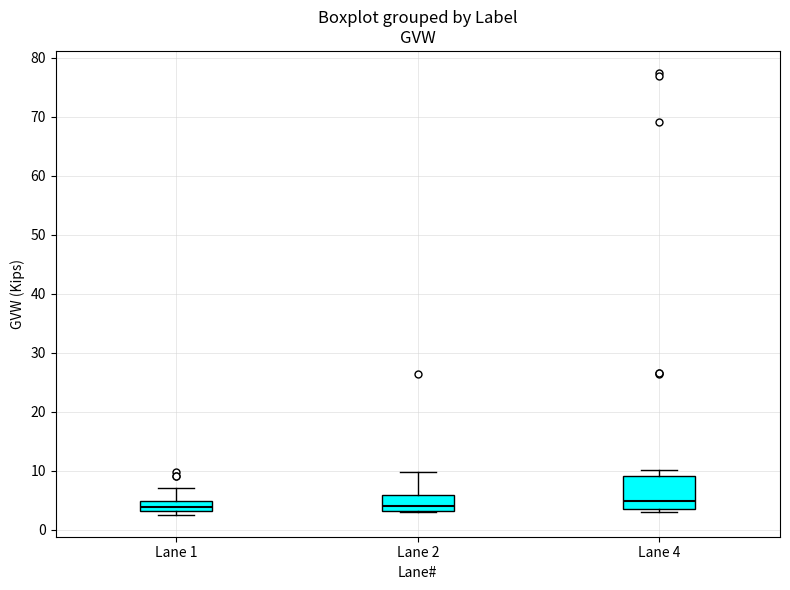

Reading left to right, transcribe this box plot: for each box, give where its median line is, the range the box spans, and where its two whiskers end, as read against the y-axis. The values are not printed on the chart, so give them approximately, as read against the axis.

Lane 1: median 4, box 3 to 5, whiskers 3 (just below the box's lower edge) to 7
Lane 2: median 4, box 3 to 6, whiskers 3 to 10
Lane 4: median 5, box 3 to 9, whiskers 3 (just below the box's lower edge) to 10